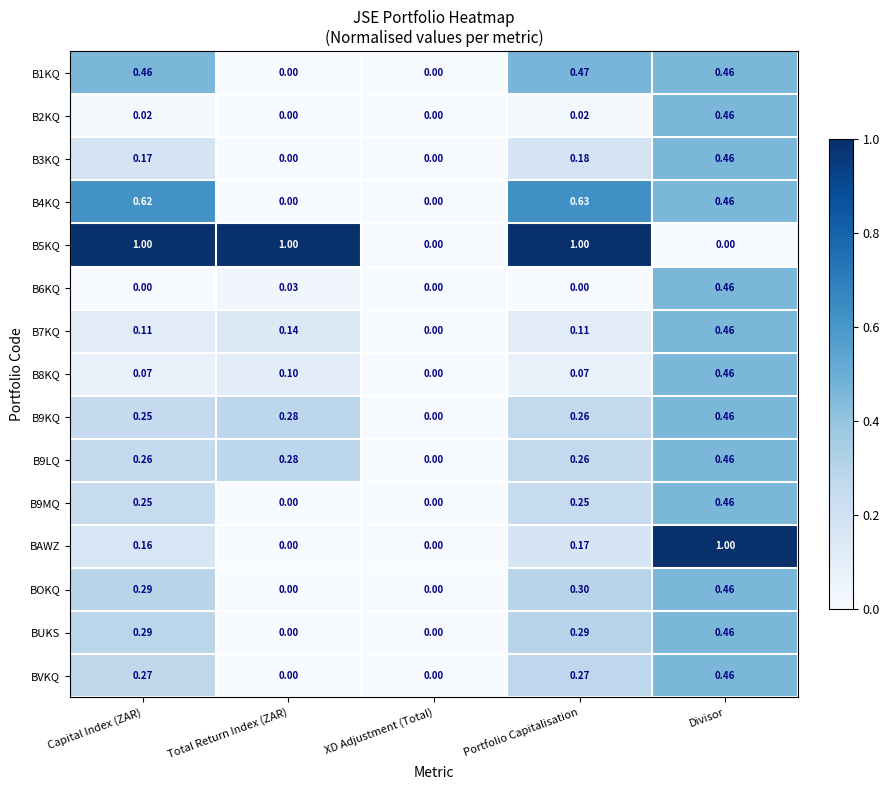

Which category has the highest value in the B6KQ series?

Divisor